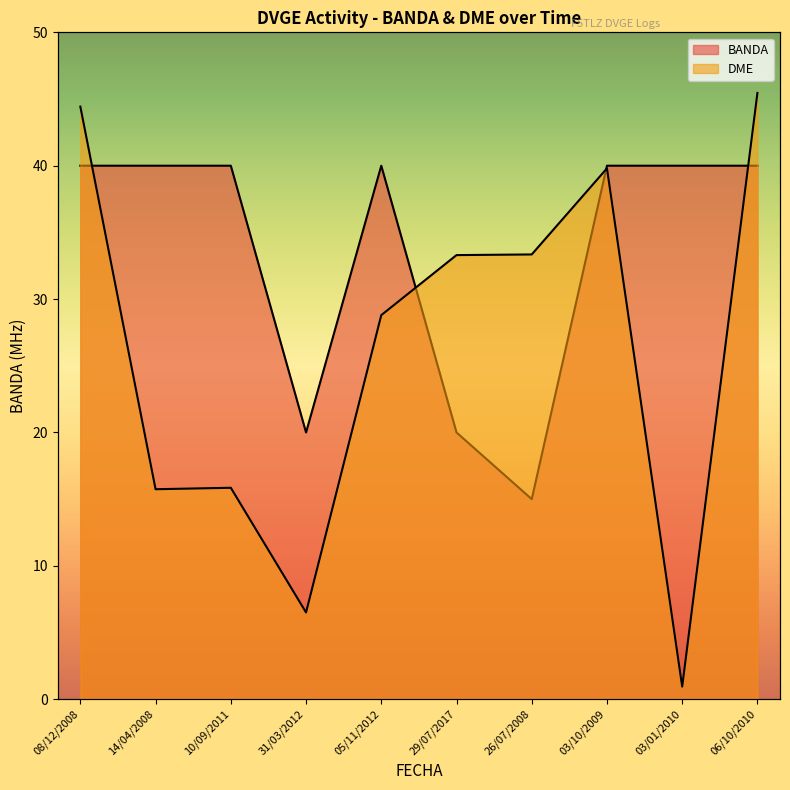

What is the sum of all DME values?

290.6